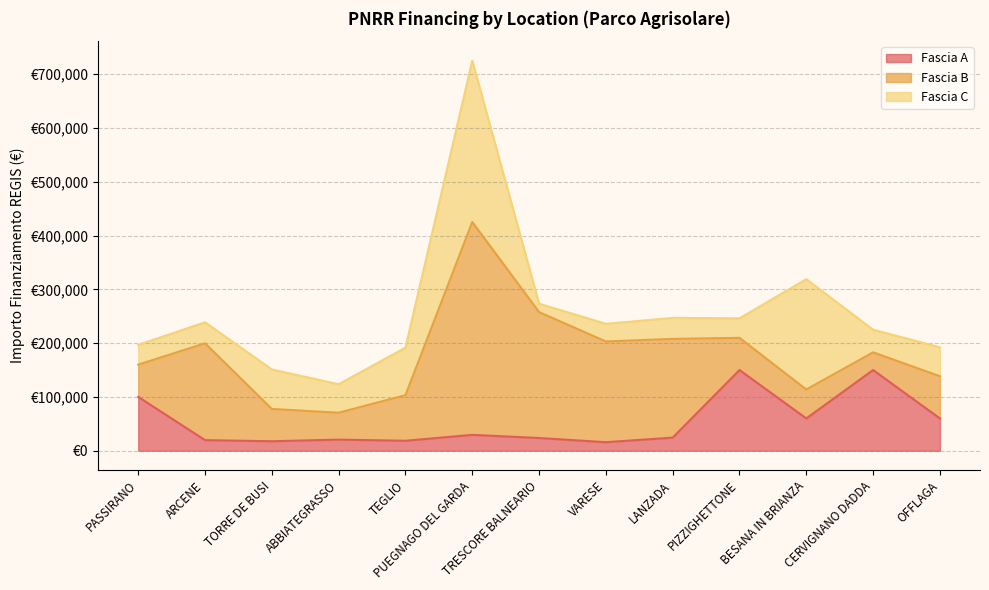

Which category has the highest value in the Fascia C series?

PUEGNAGO DEL GARDA